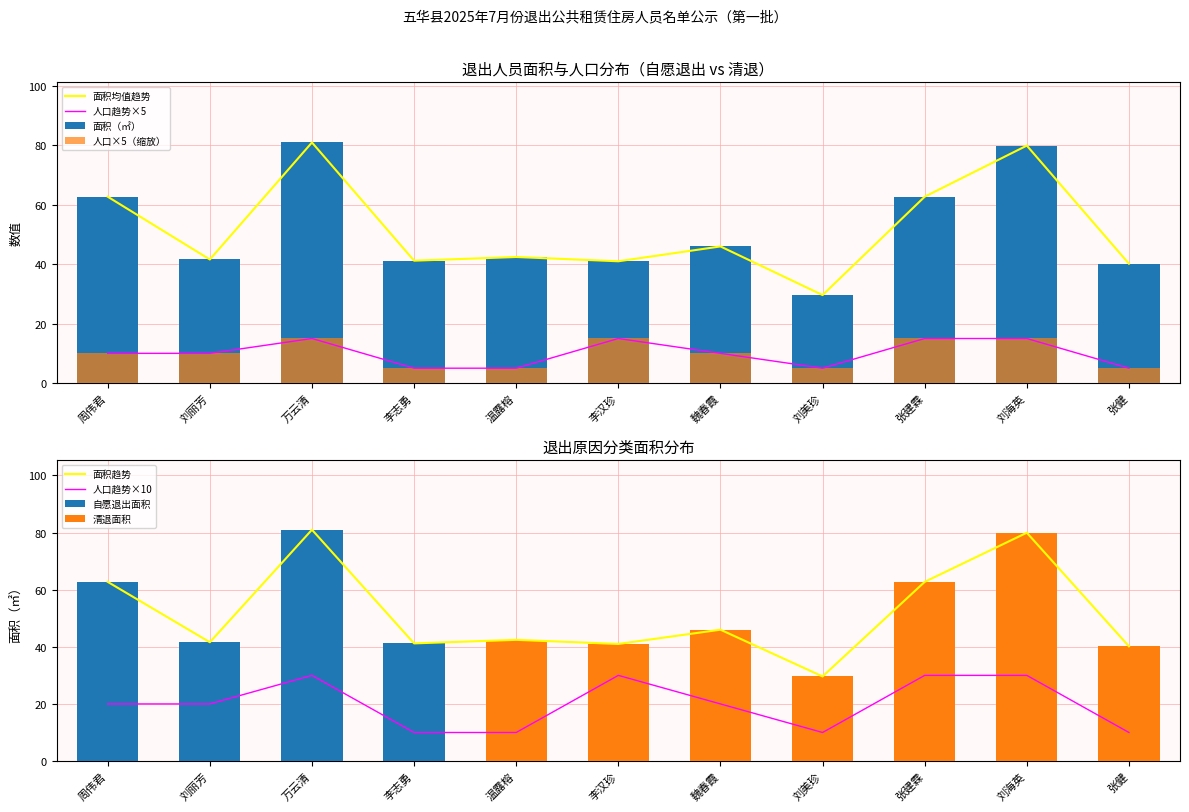

List the series in order of their overall mean, lowest first.

人口, 面积（㎡）